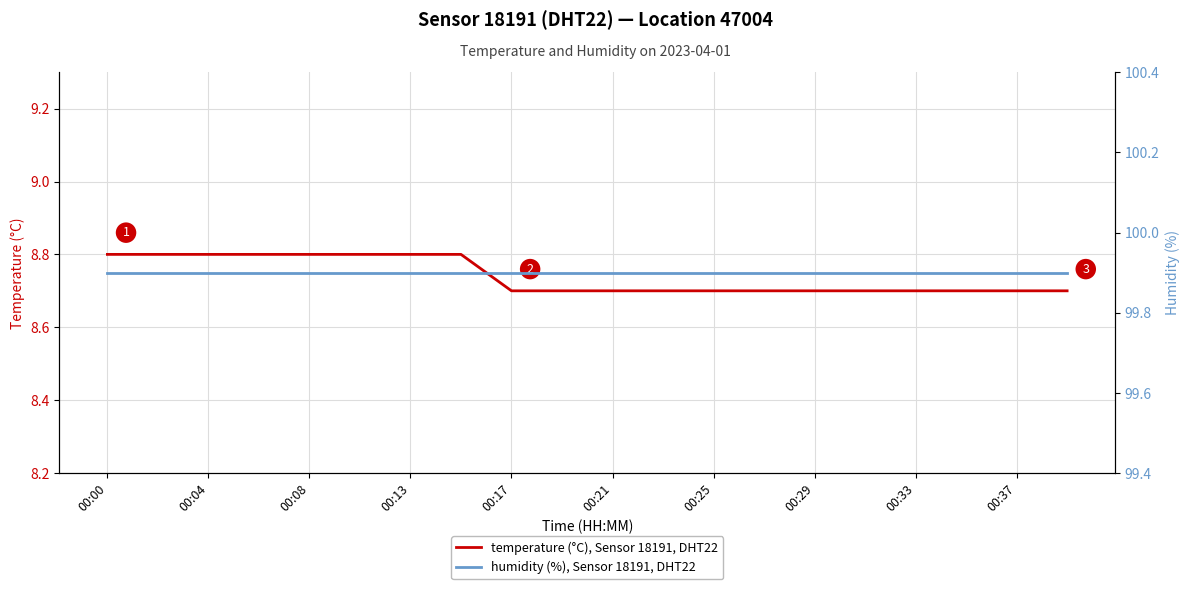

Rank the series by their maximum value, from lowest to highest.

temperature (°C), Sensor 18191, DHT22, humidity (%), Sensor 18191, DHT22